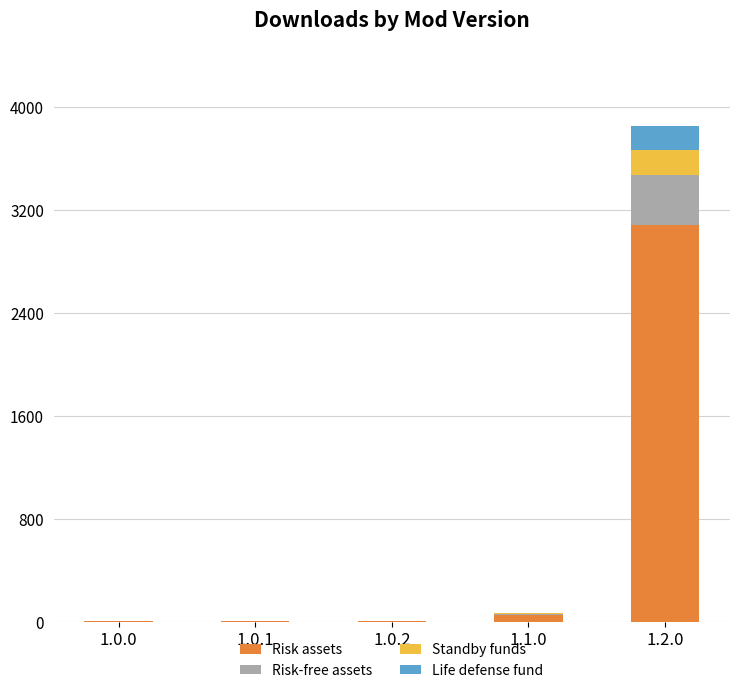

What is the total value across all series at 1.2.0?

3854.0